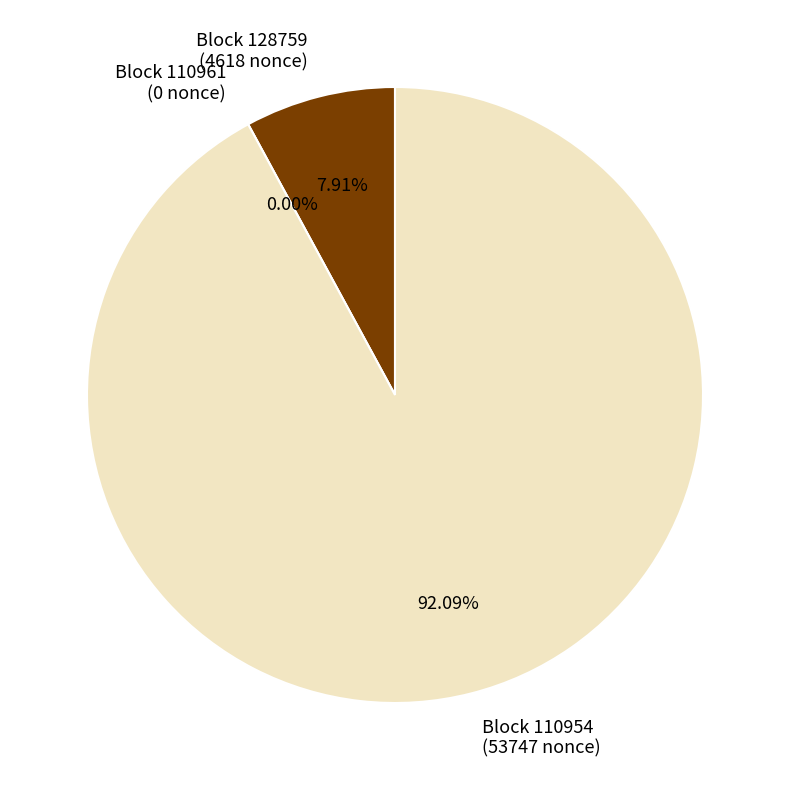

Which has a higher value, 110961 or 128759?

128759